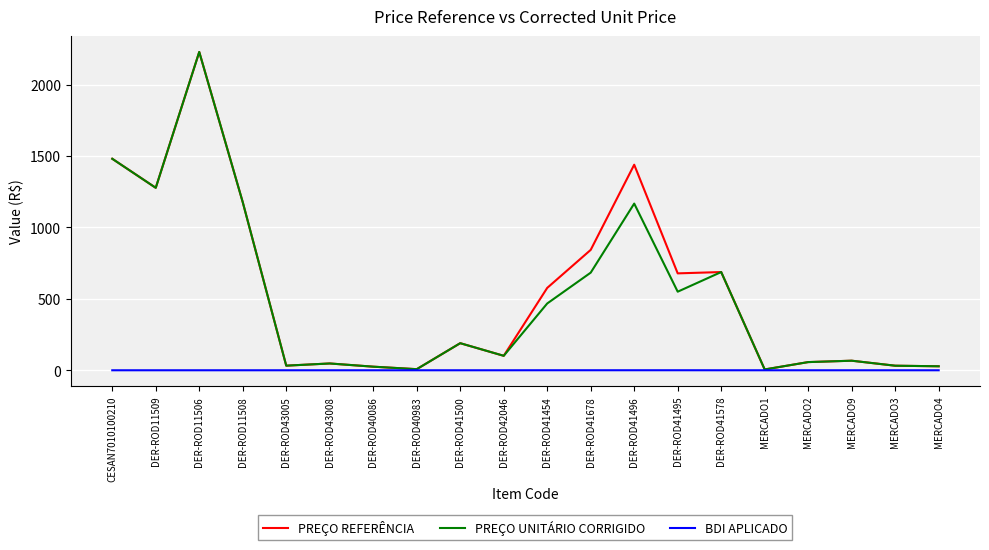

At which category does the chart reach its peak across all series?

DER-ROD11506